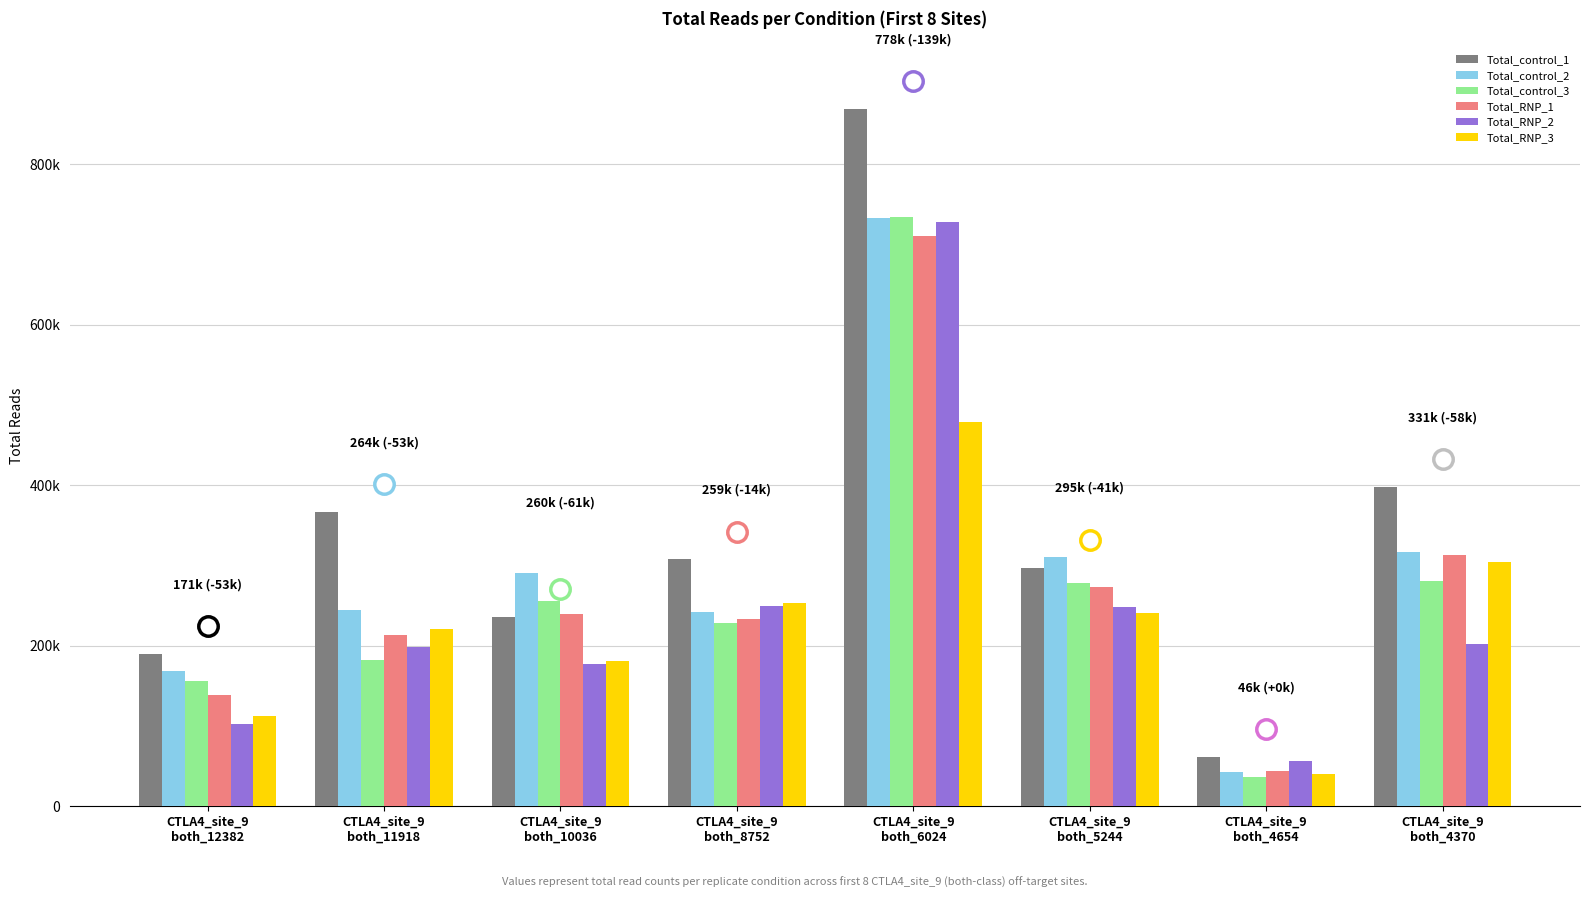

List the series in order of their peak value, highest first.

Total_control_1, Total_control_3, Total_control_2, Total_RNP_2, Total_RNP_1, Total_RNP_3